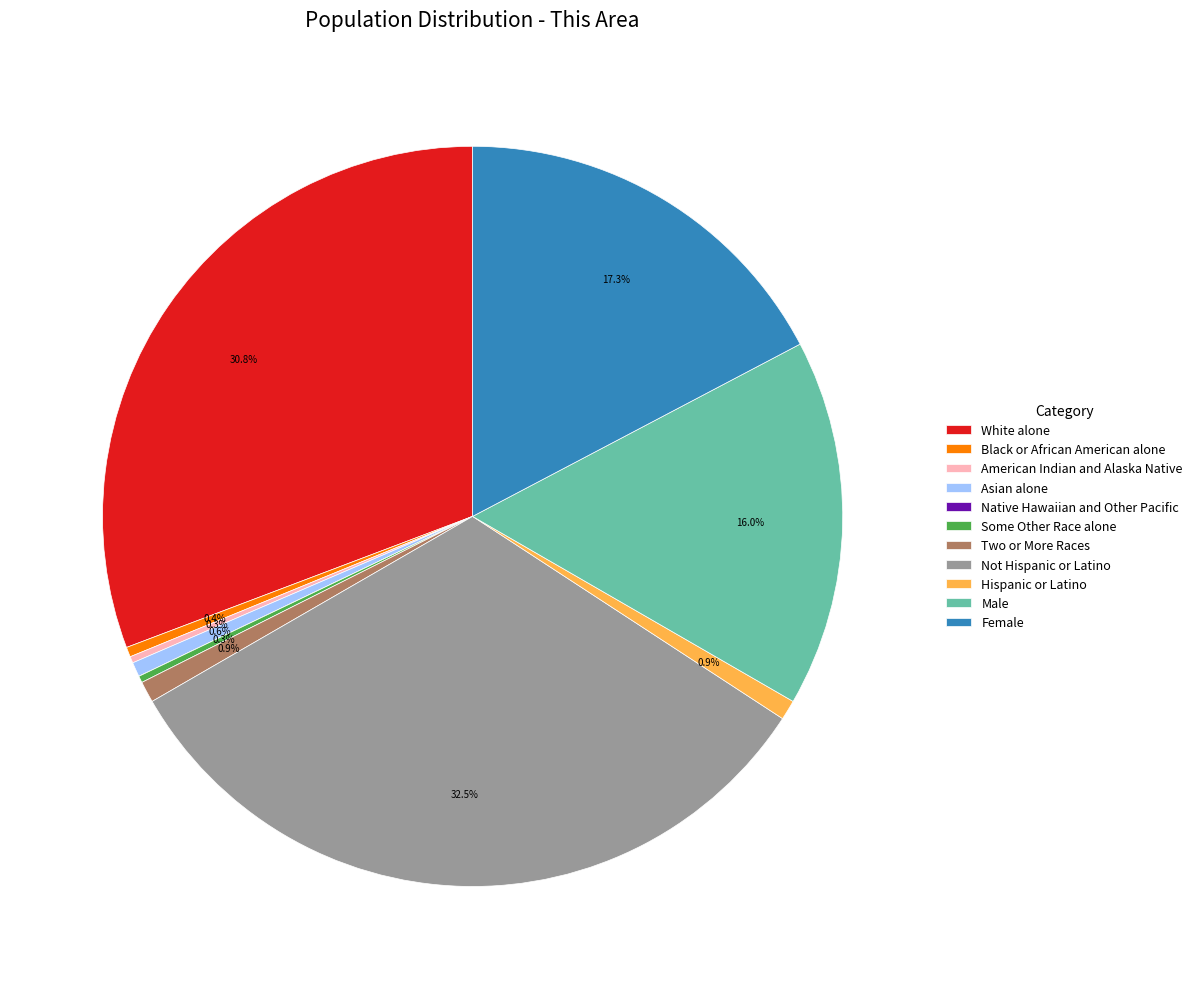

Between Two or More Races and Male, which is larger?

Male